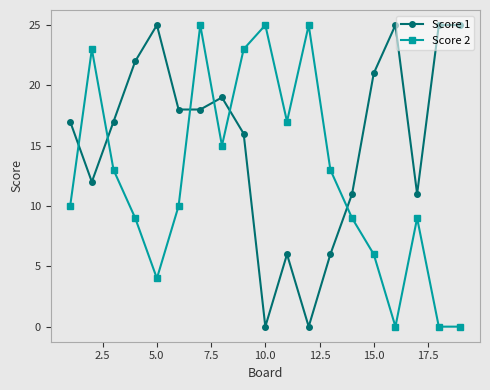

At how many categories does at least one series exceed 20?

11